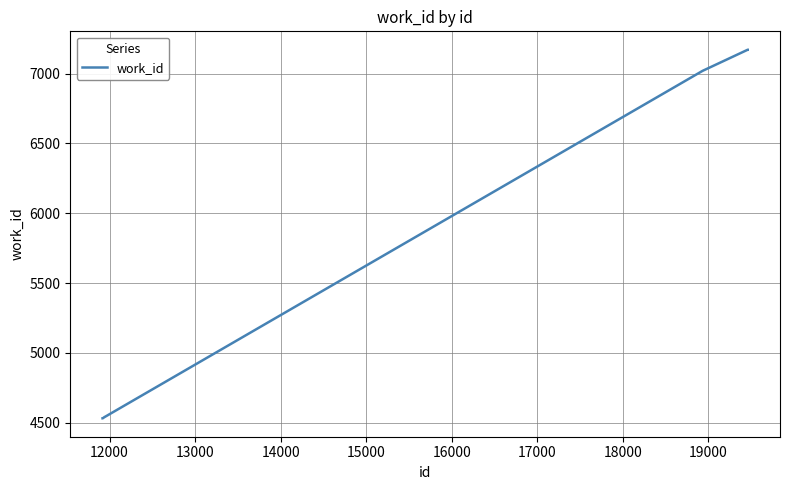

What is the minimum value shown in the chart?

4532